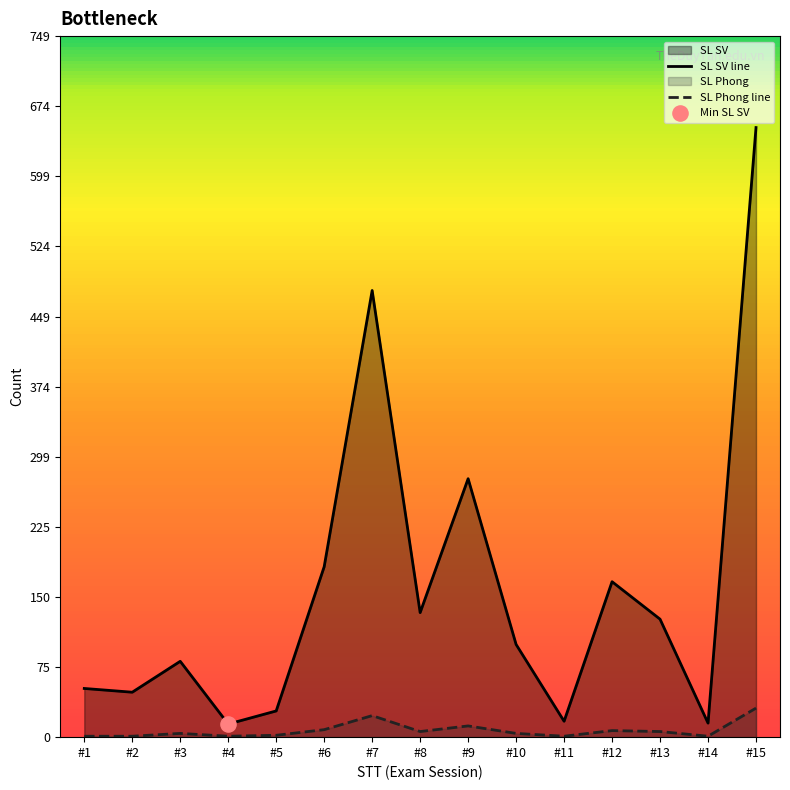

At how many categories does at least one series exceed 495?

1